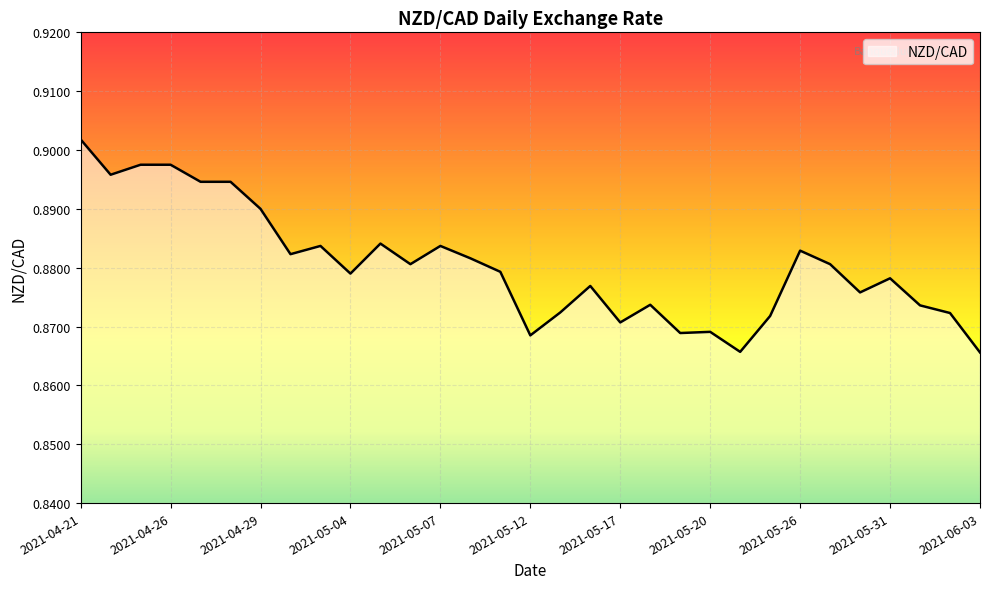

What is the greatest value displayed?

0.9